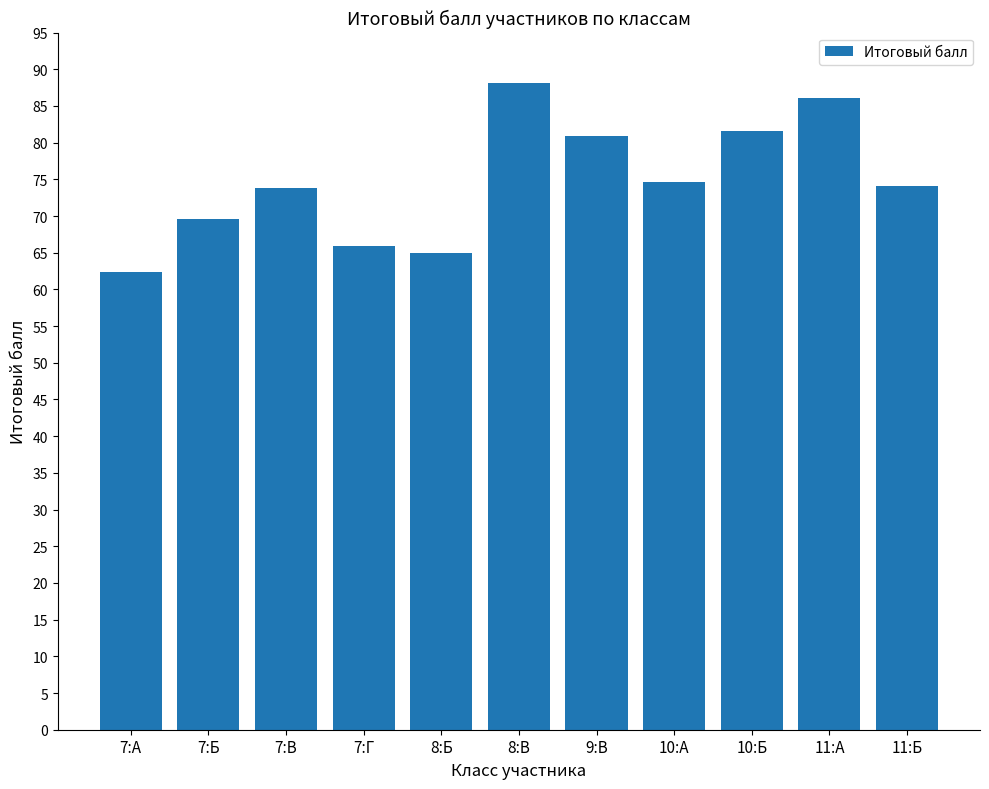

Read the value at 7:В.

73.8